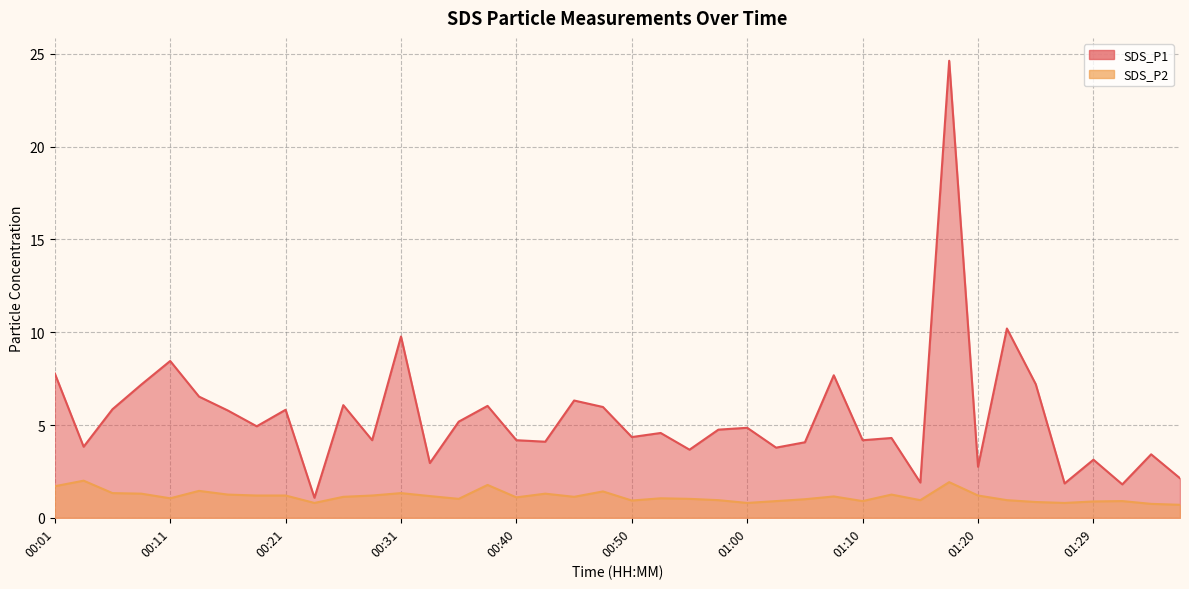

What is the maximum value for SDS_P2?

2.0